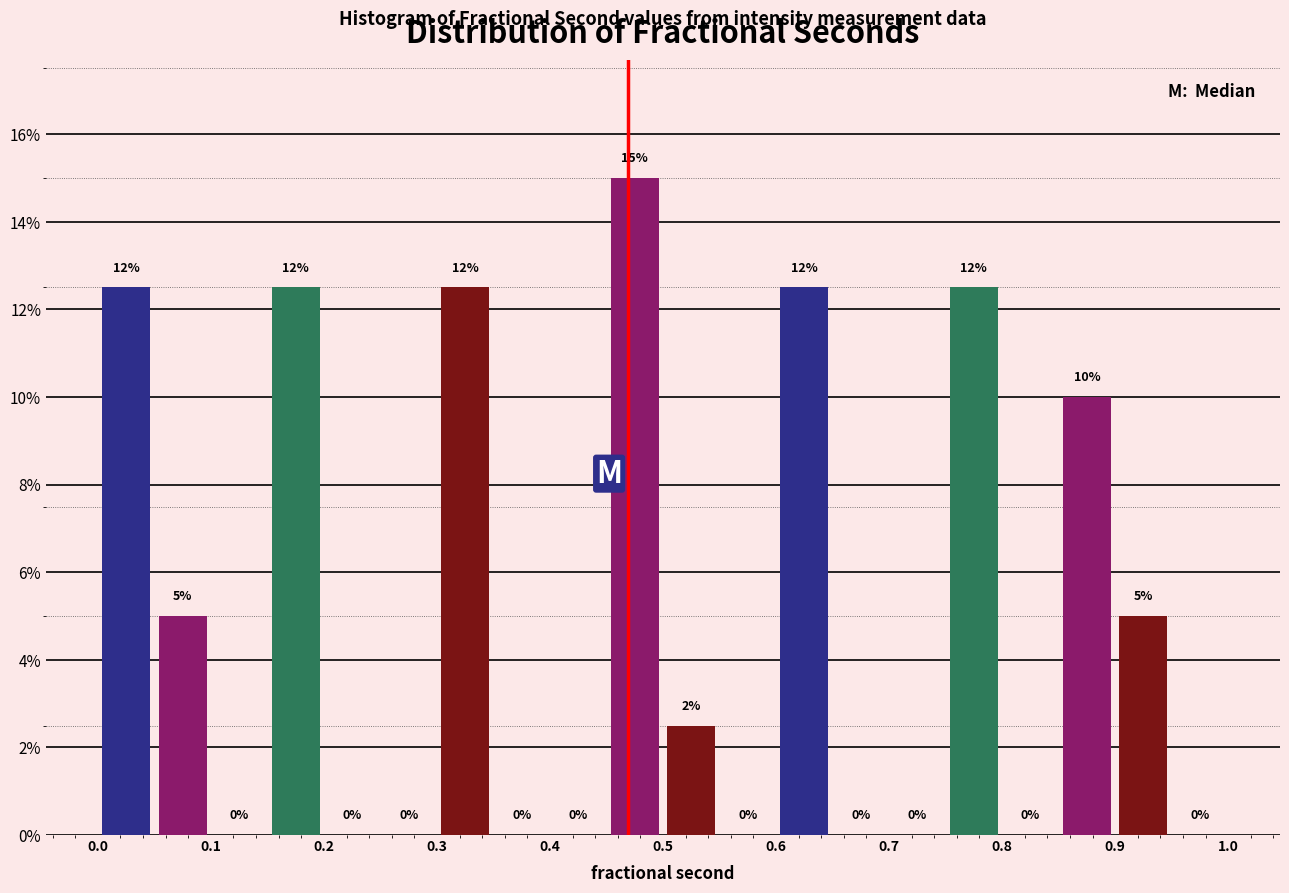

Which range on the x-axis has the tallest bar?

0.45 to 0.50